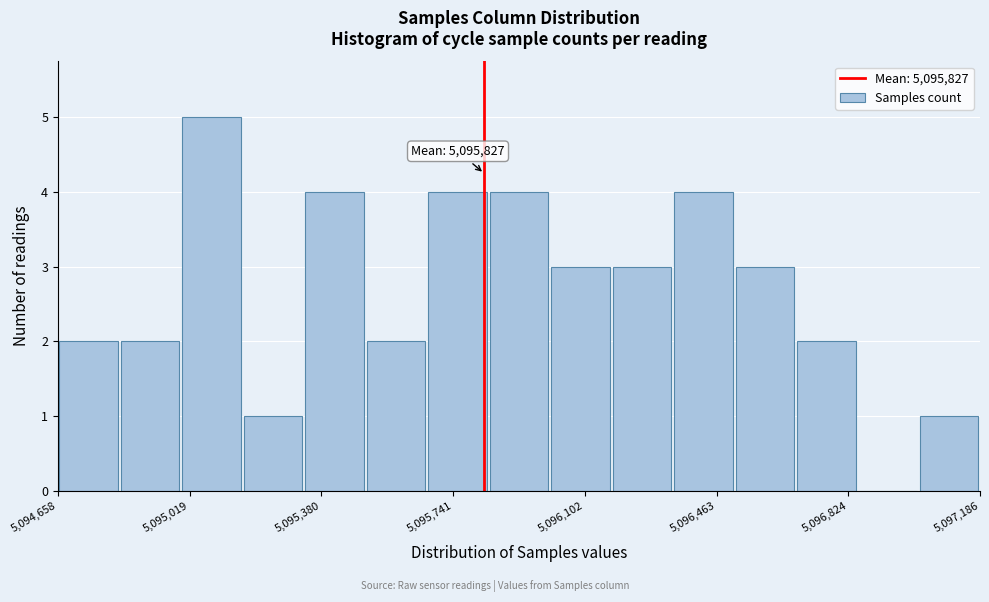

Around what value on the x-axis is the tallest bar? Give the approximate position of its centre, as read against the axis.

5095100